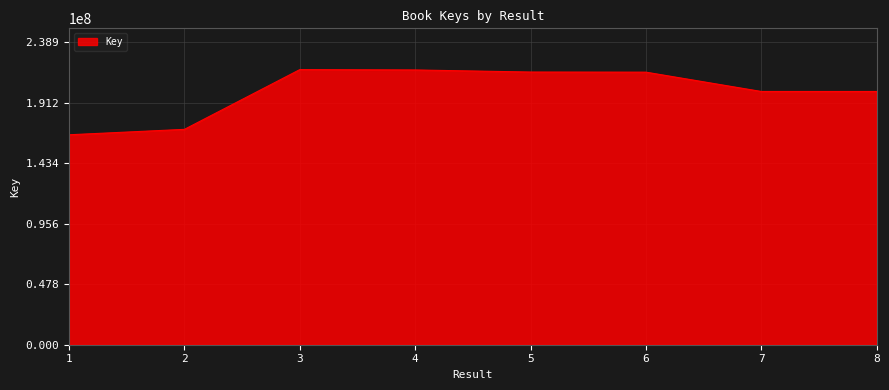

True or false: there are more than 2 points higher than both neighbors.

False